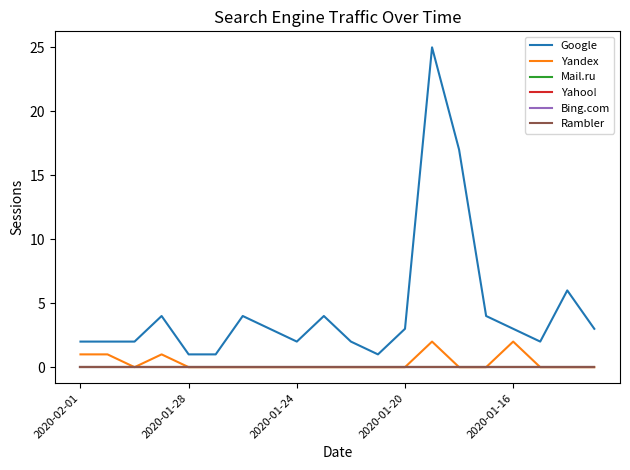

Is this an area chart (filled region under the line)?

No